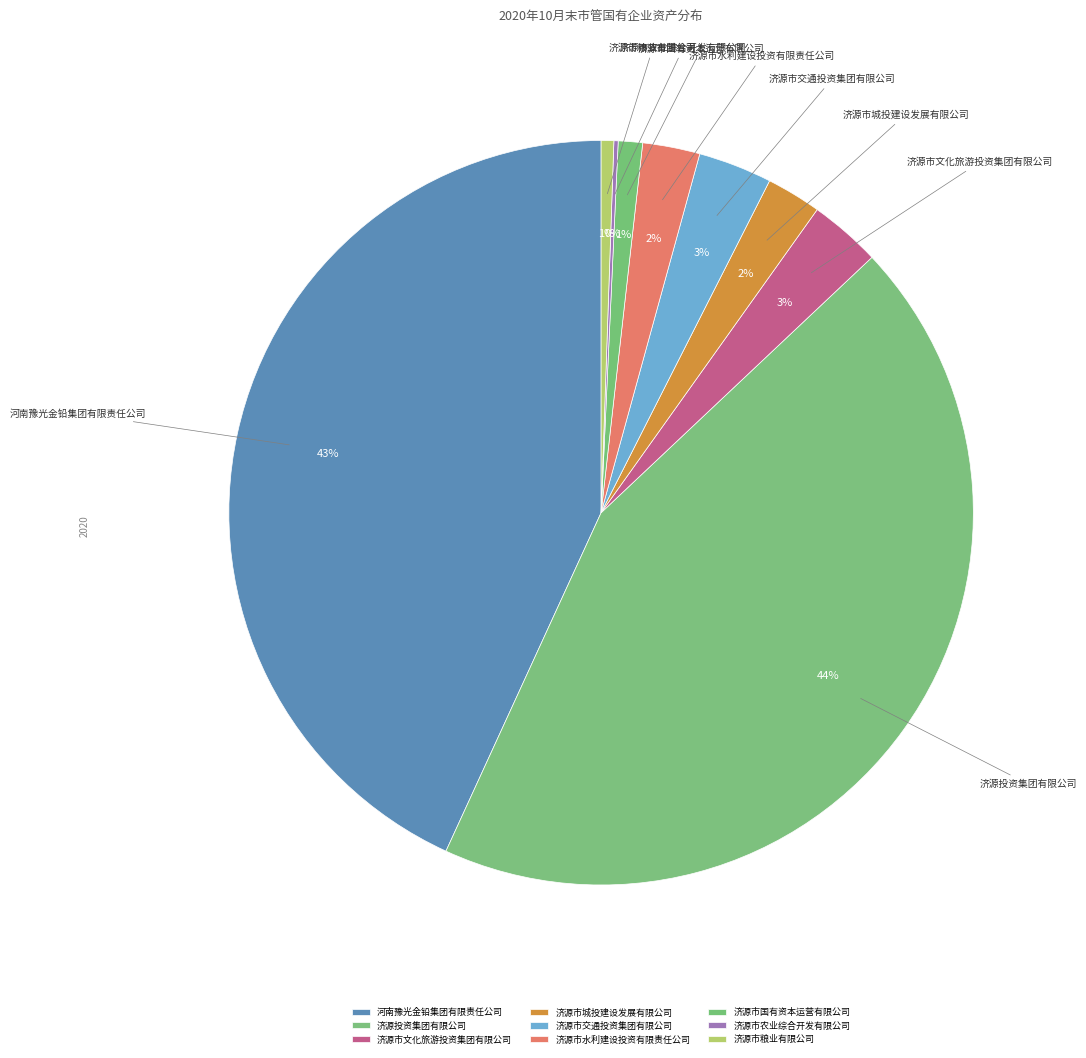

Does 济源市粮业有限公司 represent more than half of the total?

No